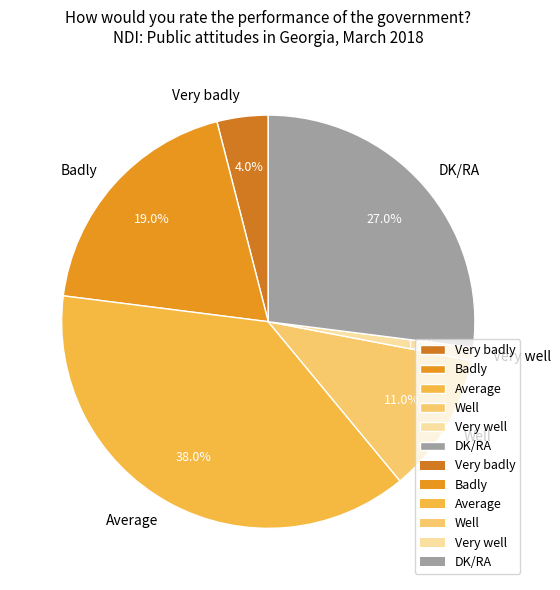

To the nearest percent, what is the average slice percentage?

17%